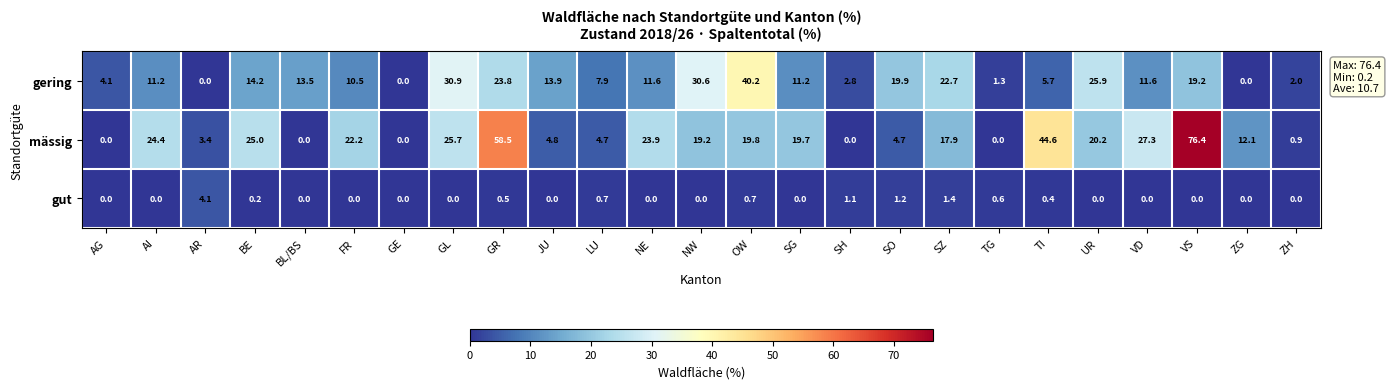

What is the sum of all gut values?

10.9